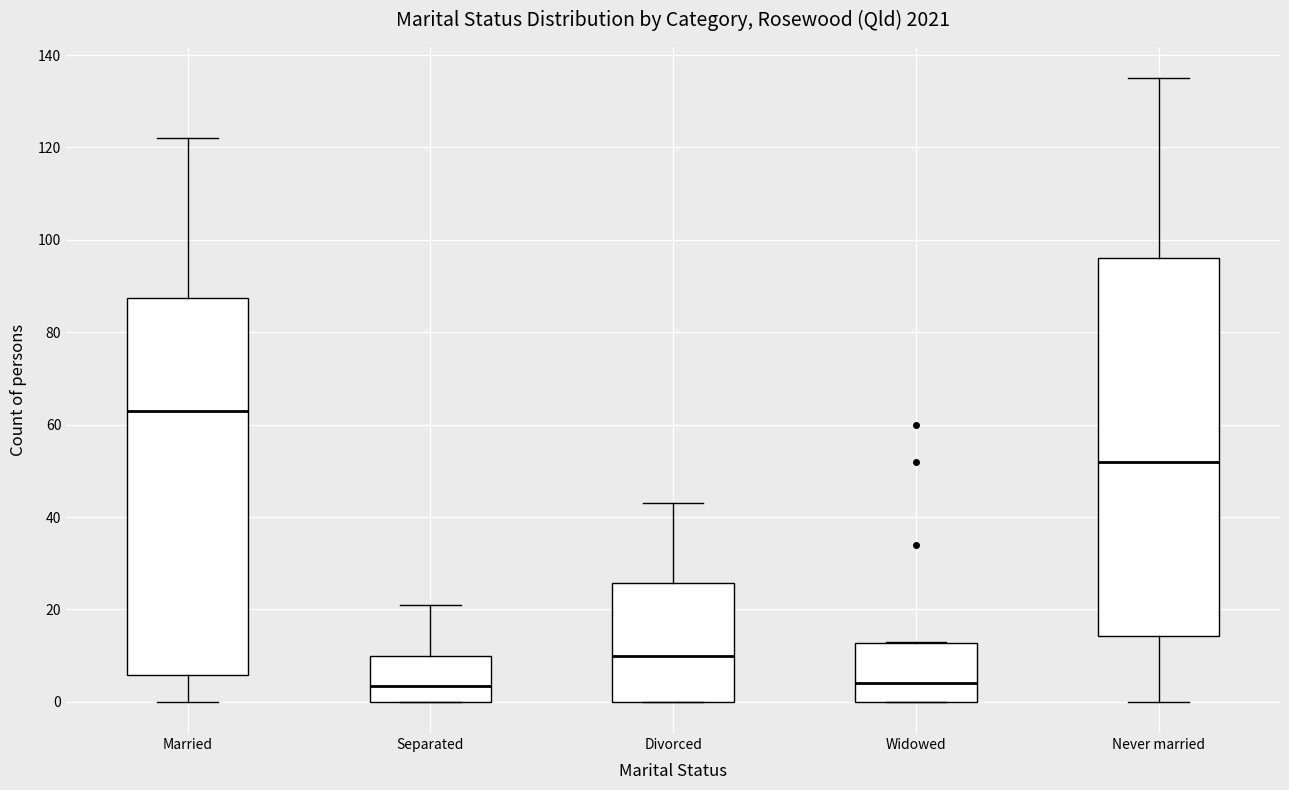

Which box's median line is the highest?

Married